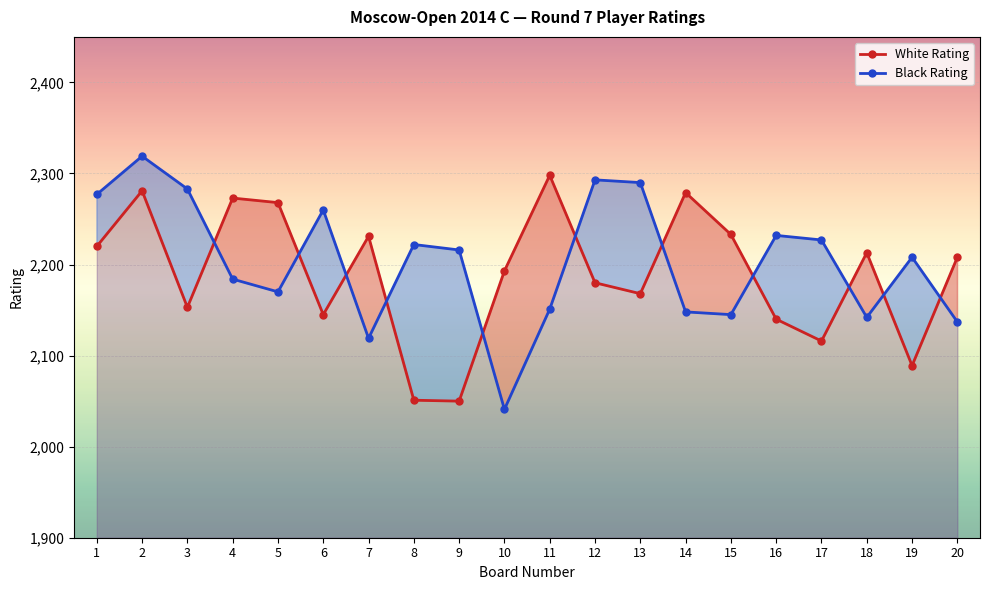

What is the total value across all series at 5?

4438